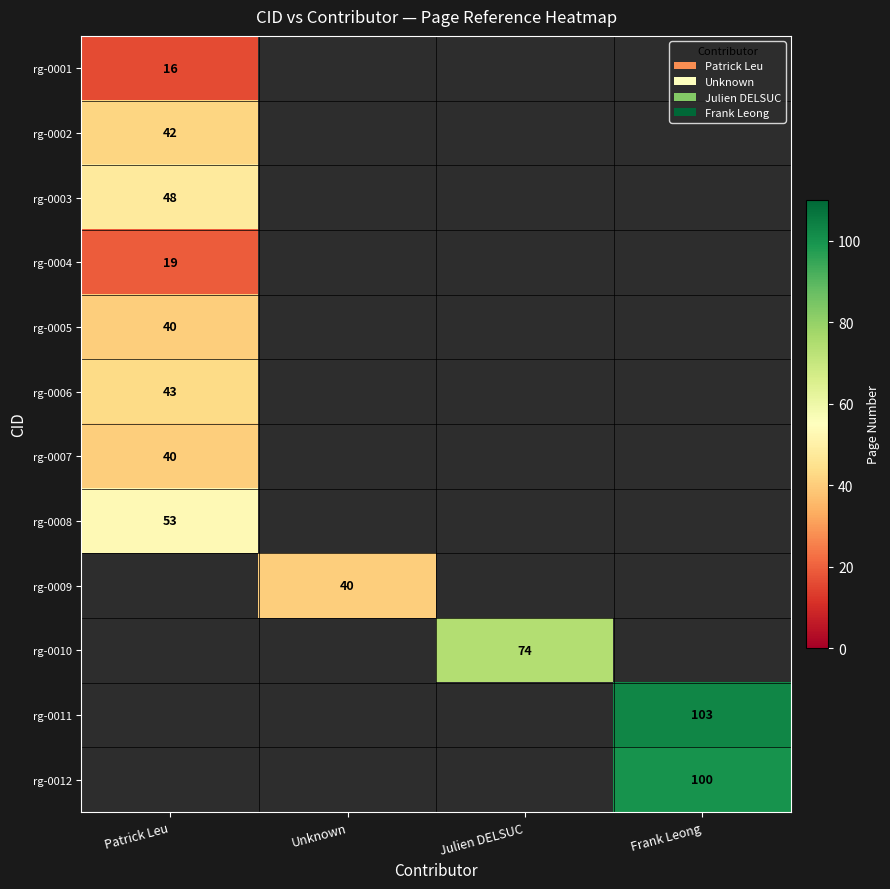

The value of rg-0004 at Patrick Leu is 19. True or false?

True